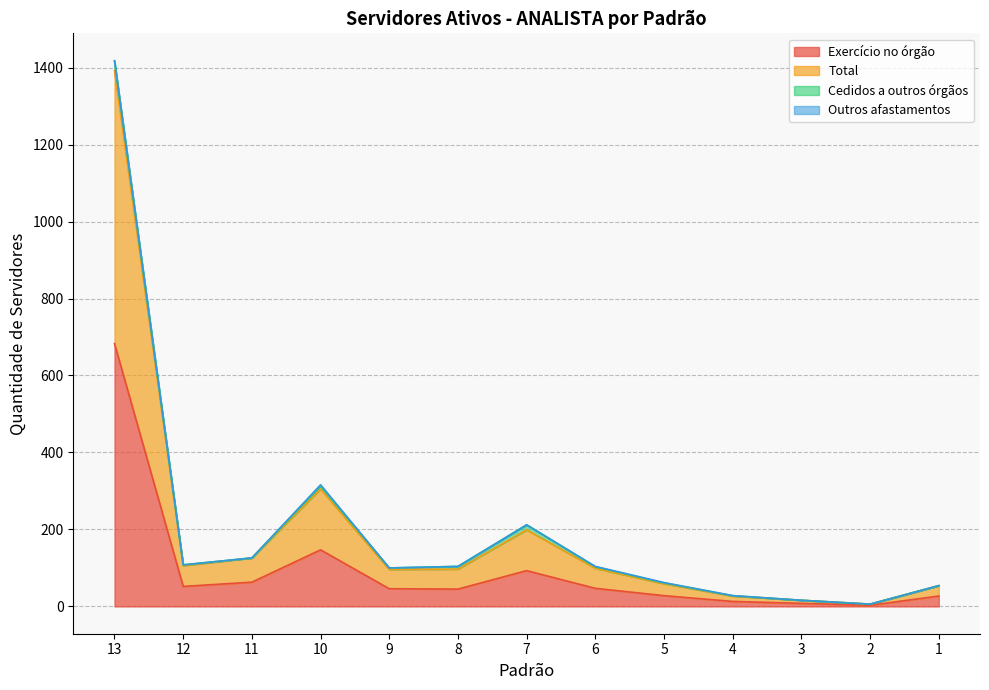

What is the value of the Exercício no órgão point at the 3rd from the left?

63